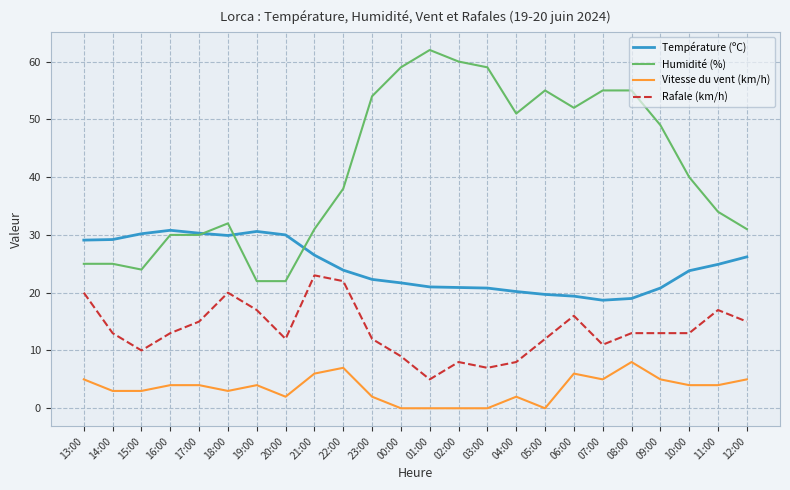

Which series changed the most between 16:00 and 22:00?

Rafale (km/h)